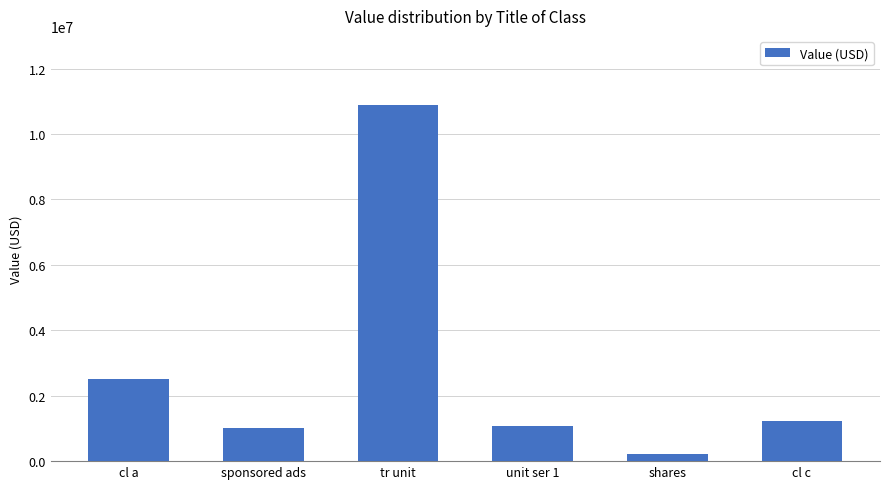

True or false: the data shows 311268 at sponsored ads.

False